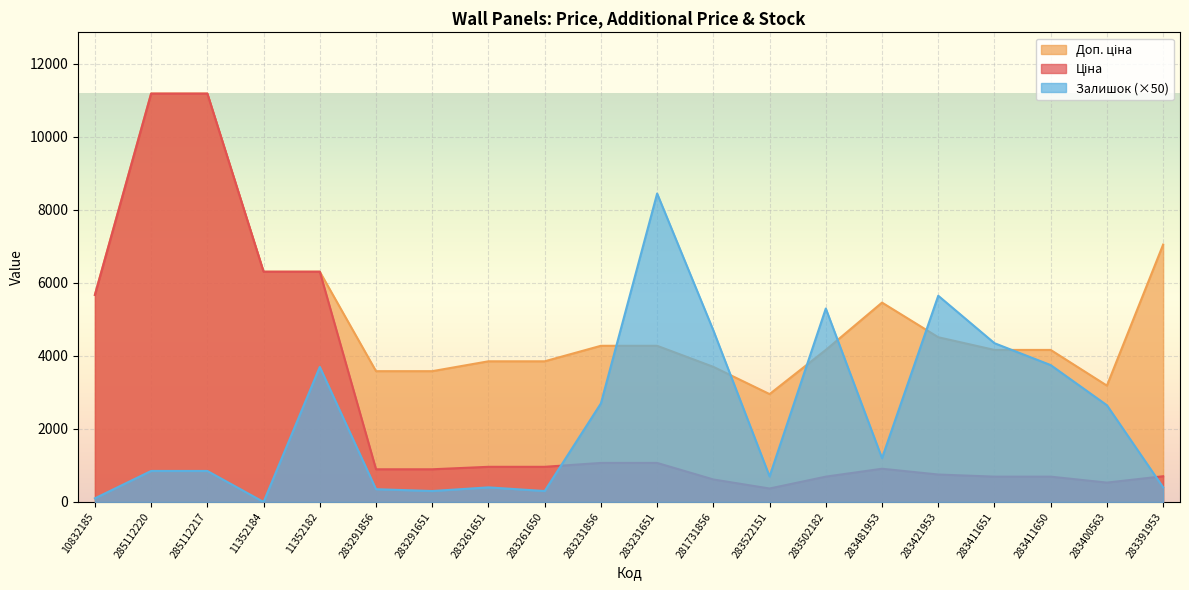

Which category has the highest value in the Ціна series?

285112220